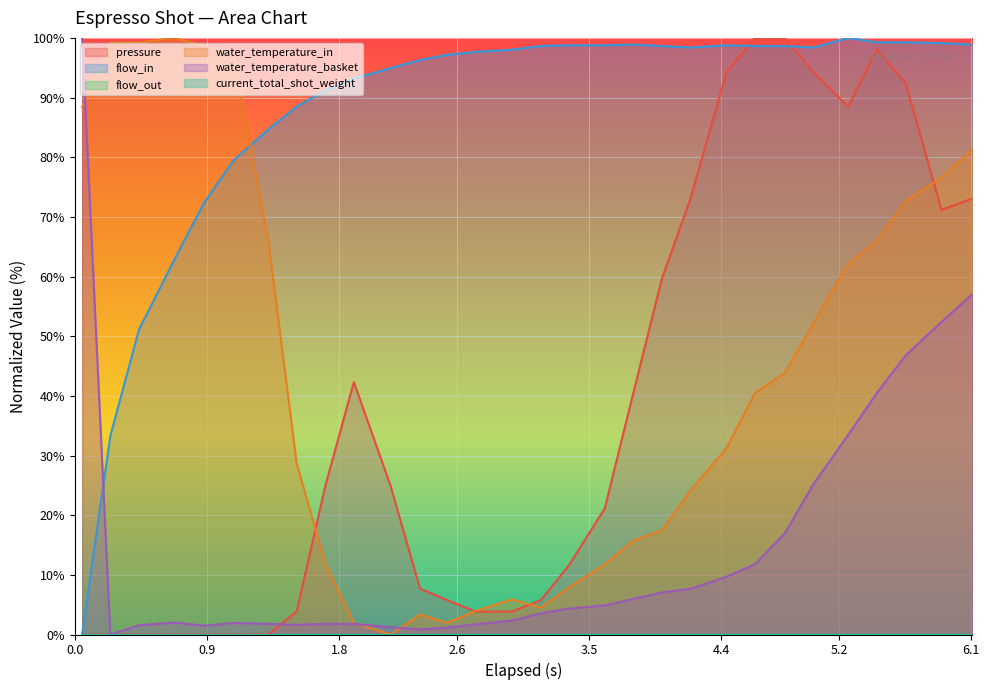

Which series has the largest total across all categories?

flow_in